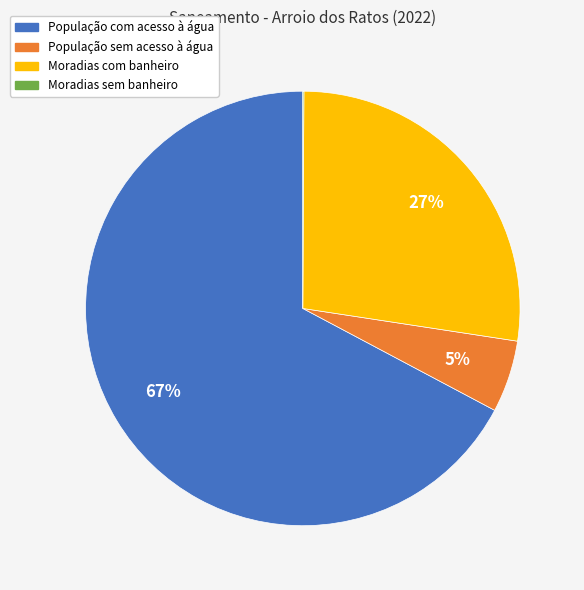

To the nearest percent, what is the average slice percentage?

25%